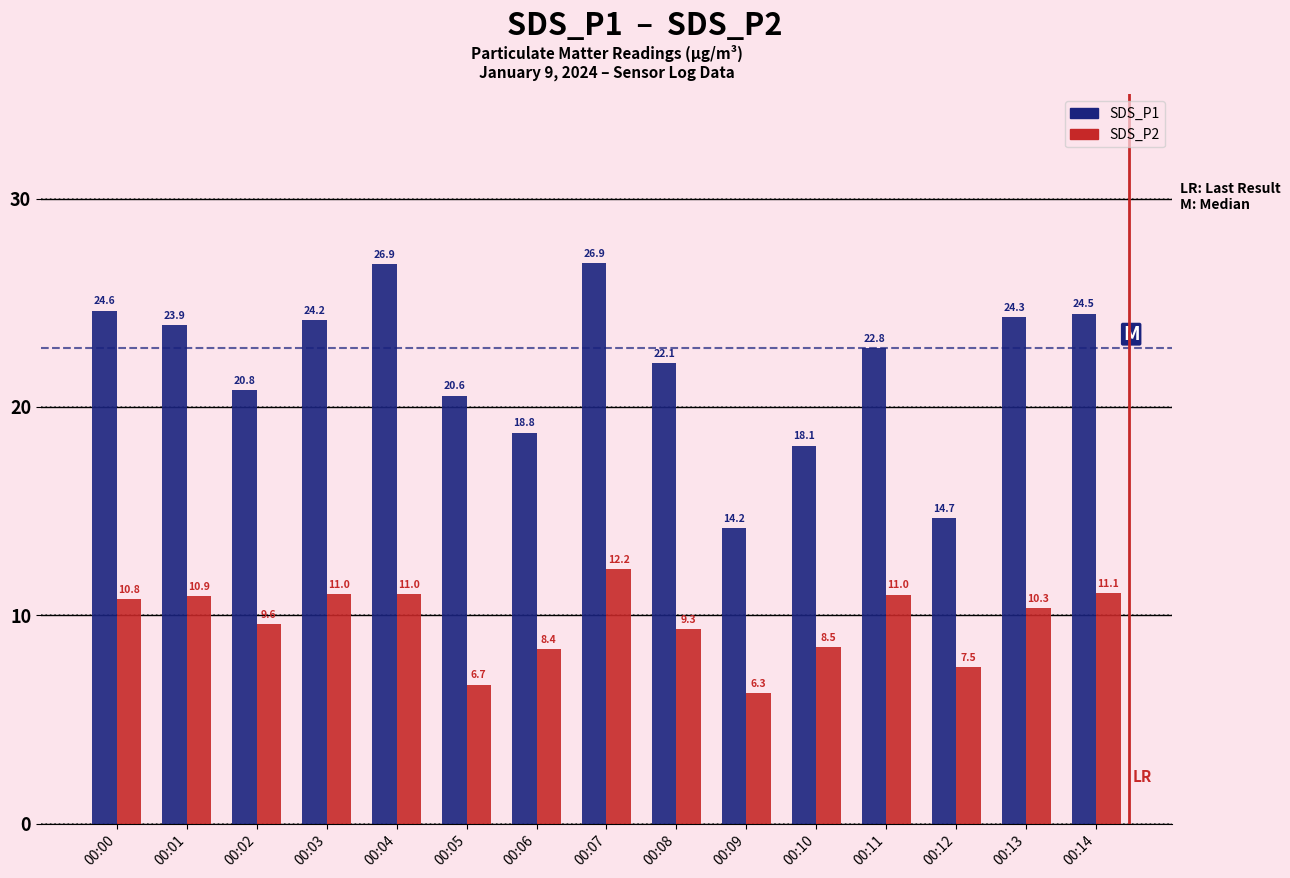

What is the sum of all SDS_P1 values?

327.4